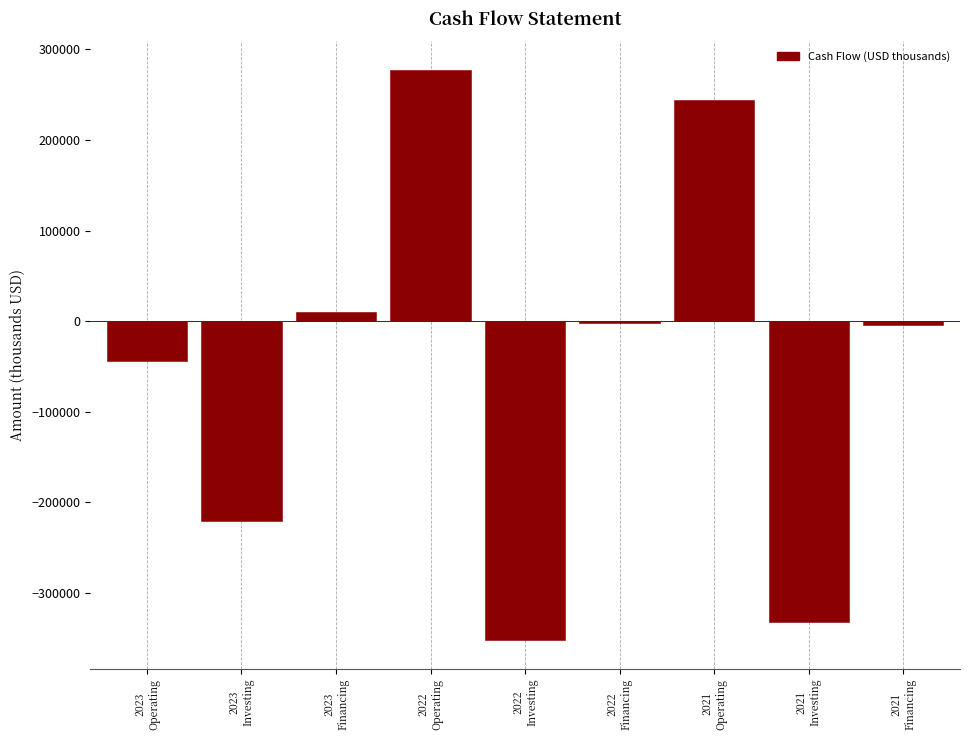

What is the maximum value shown in the chart?

277360